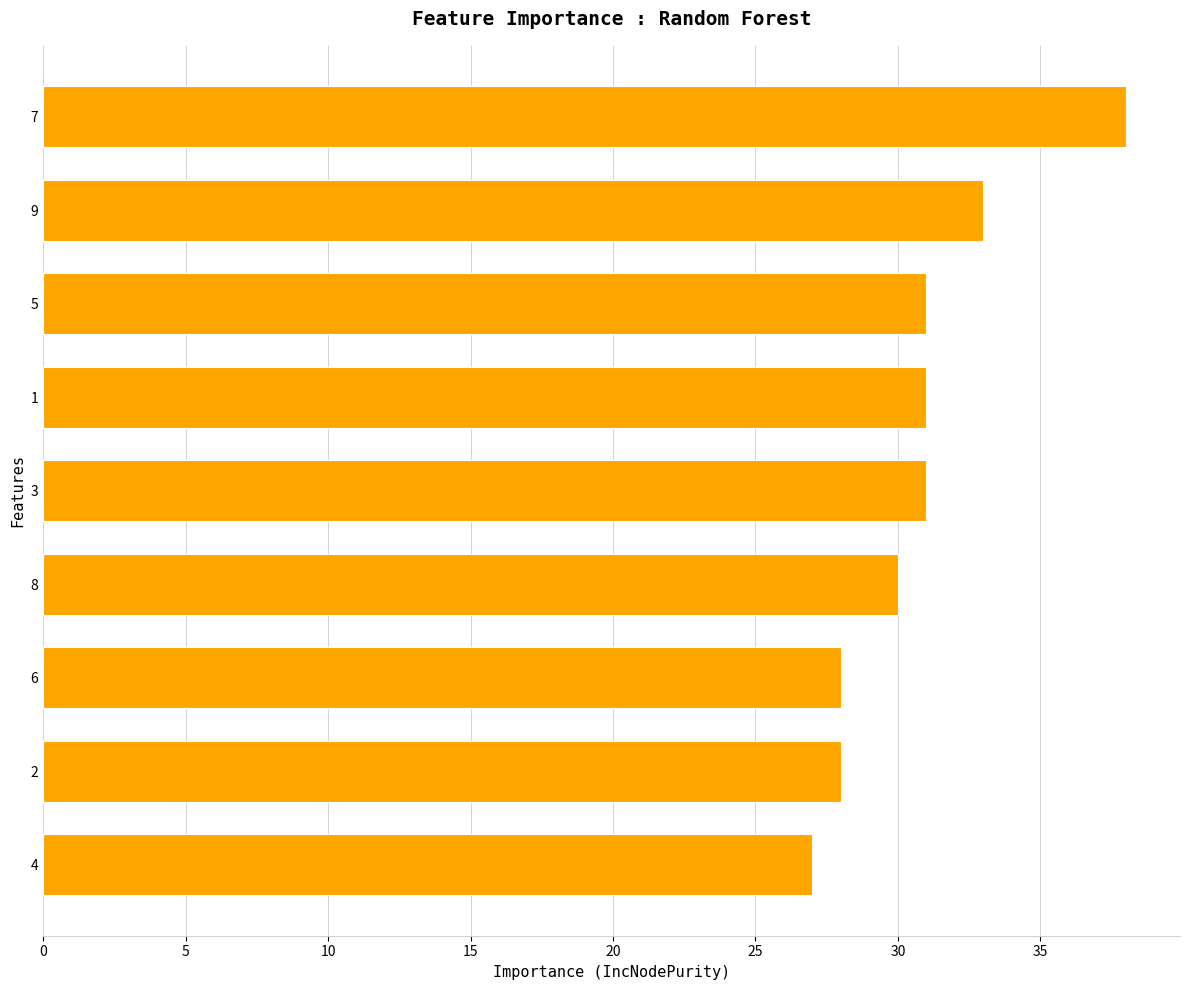

What is the maximum value shown in the chart?

38